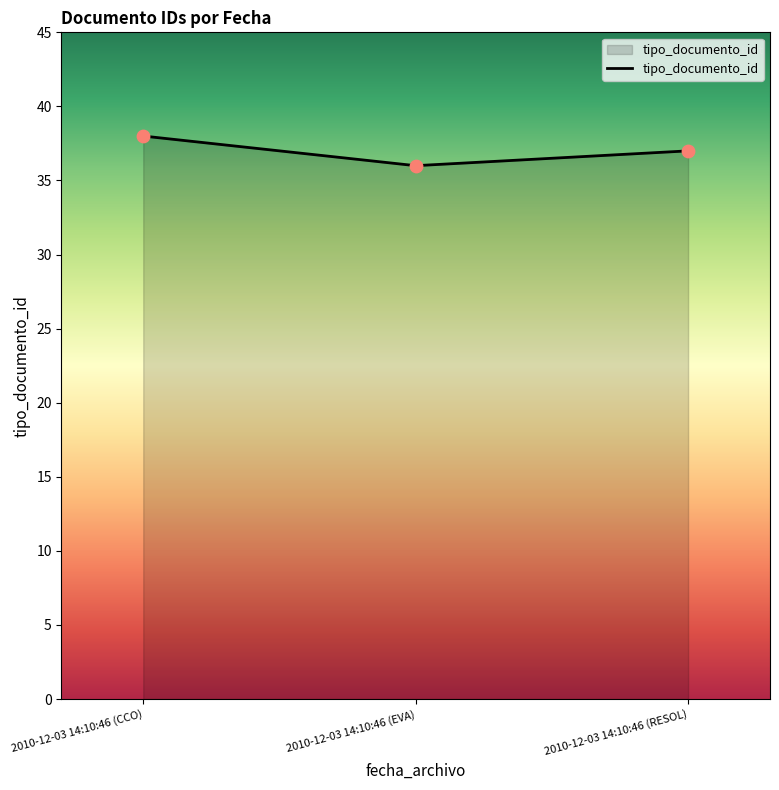

Approximately how many times larger is the value at 2010-12-03 14:10:46 (EVA) compared to 2010-12-03 14:10:46 (CCO)?

0.9